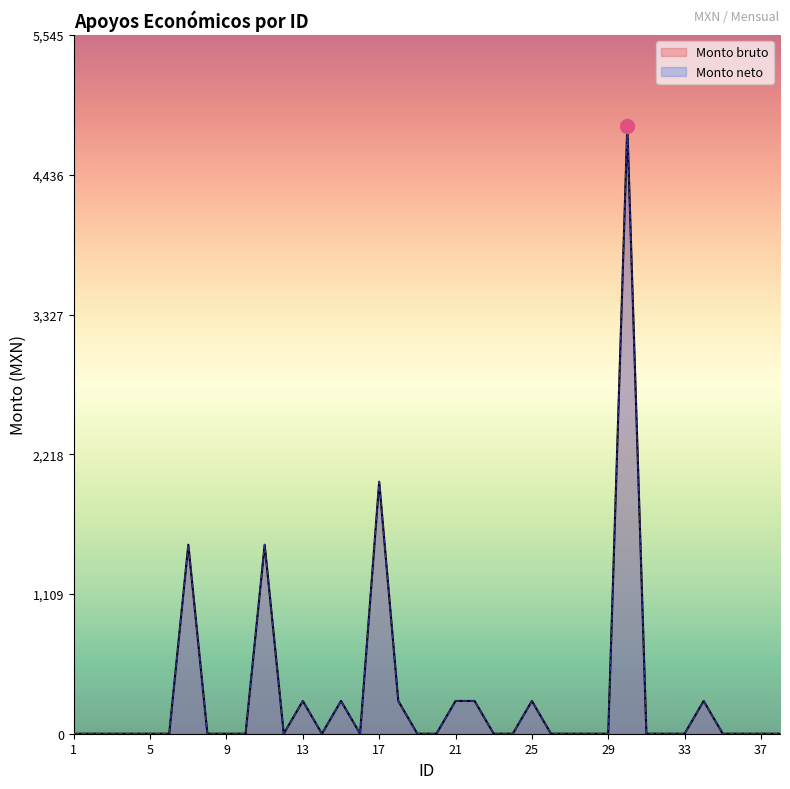

True or false: Monto bruto and Monto neto cross at least once.

False